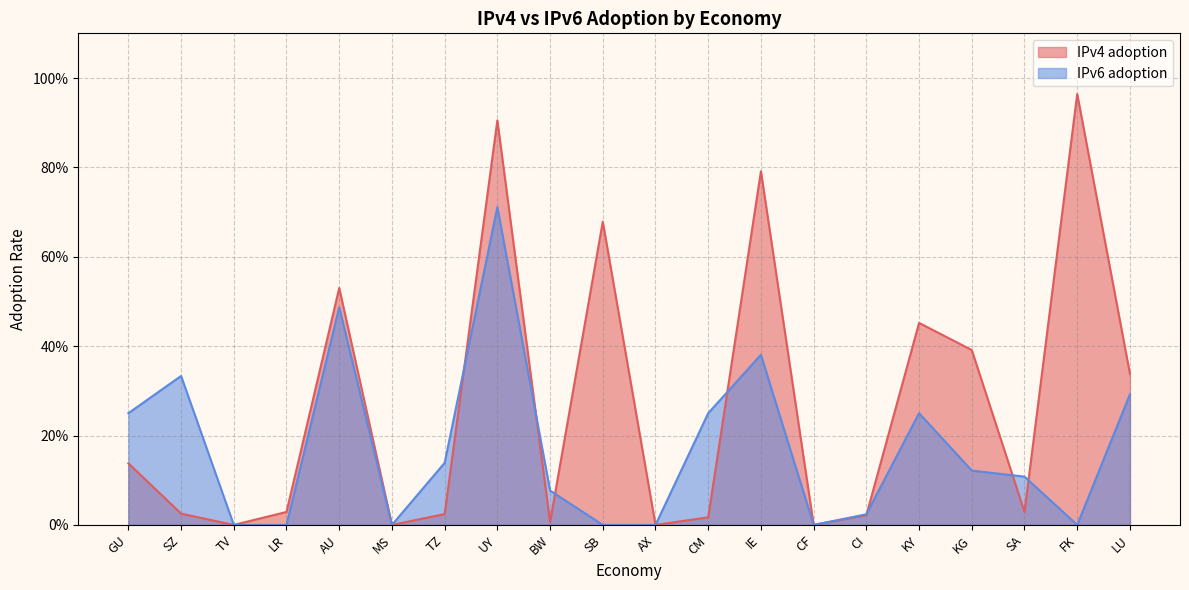

True or false: IPv6 adoption has a value of 0.5 at MS.

False